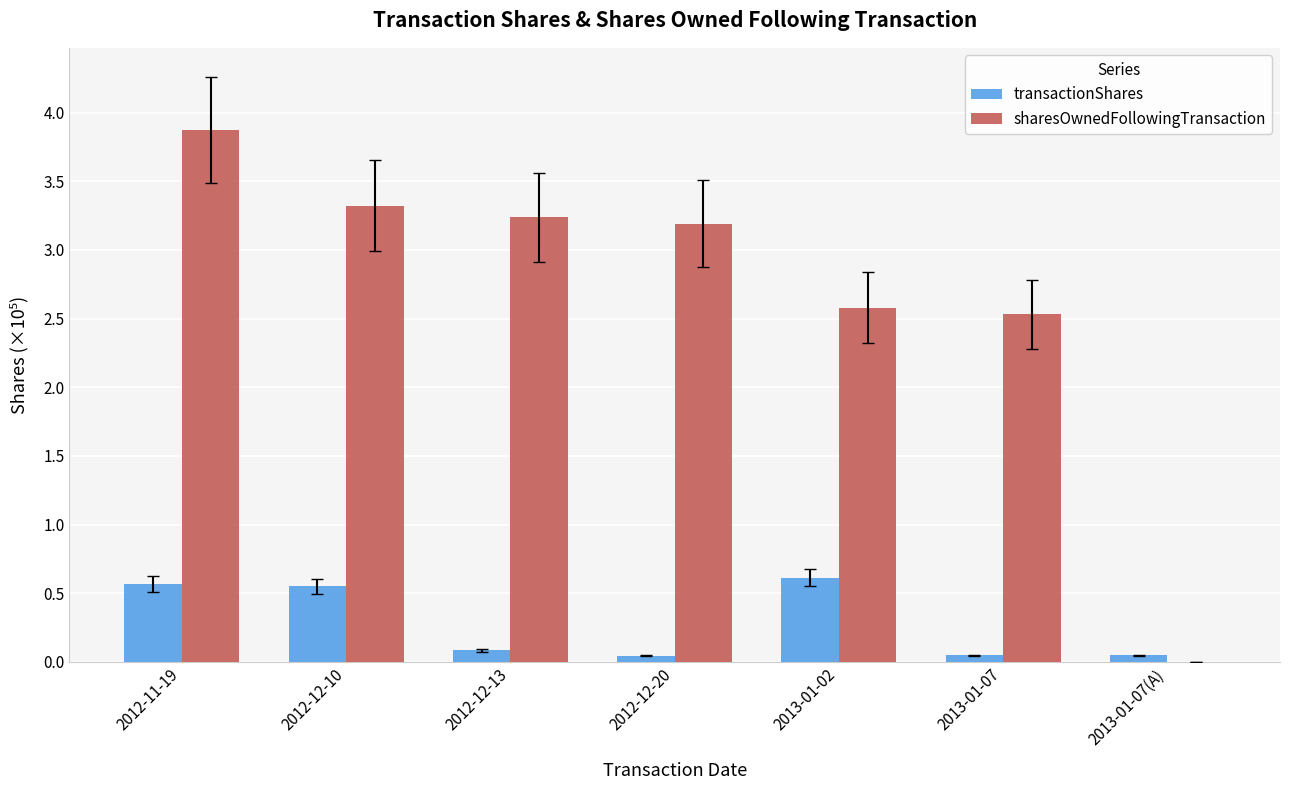

Which series has the widest spread of values?

sharesOwnedFollowingTransaction